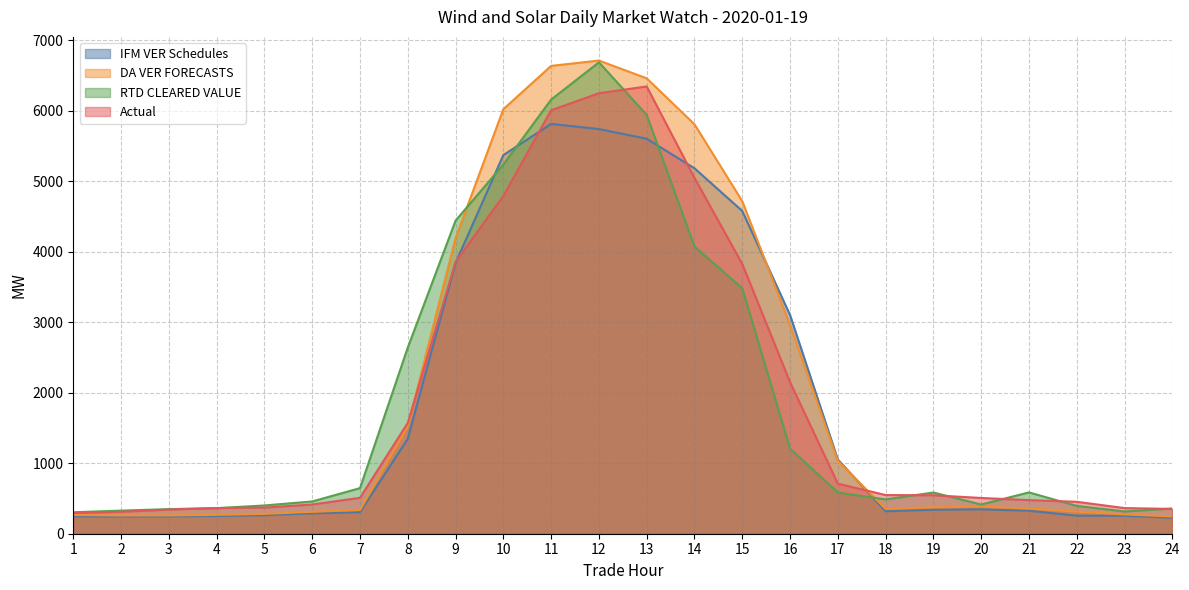

Which series has the widest spread of values?

DA VER FORECASTS